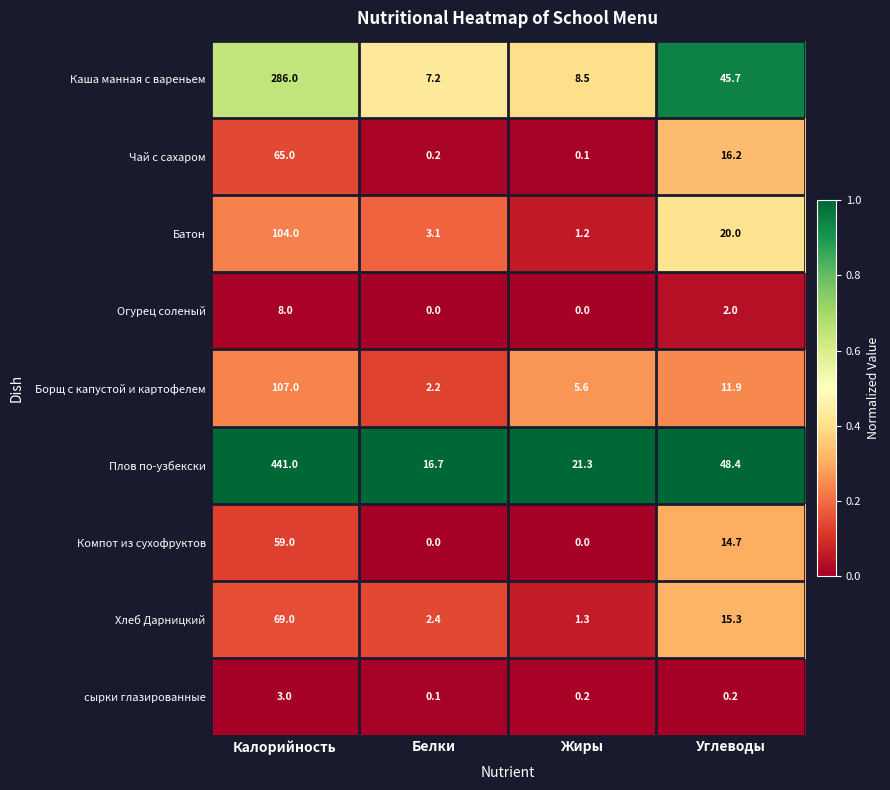

Which series changed the most between Белки and Жиры?

Плов по-узбекски